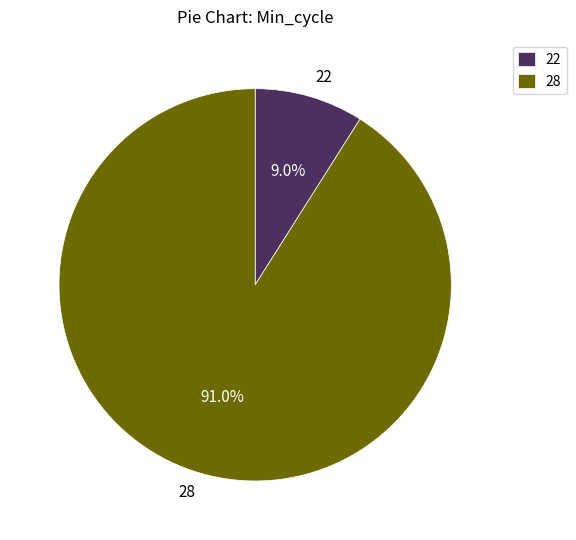

To the nearest percent, what portion does 28 represent?

91%